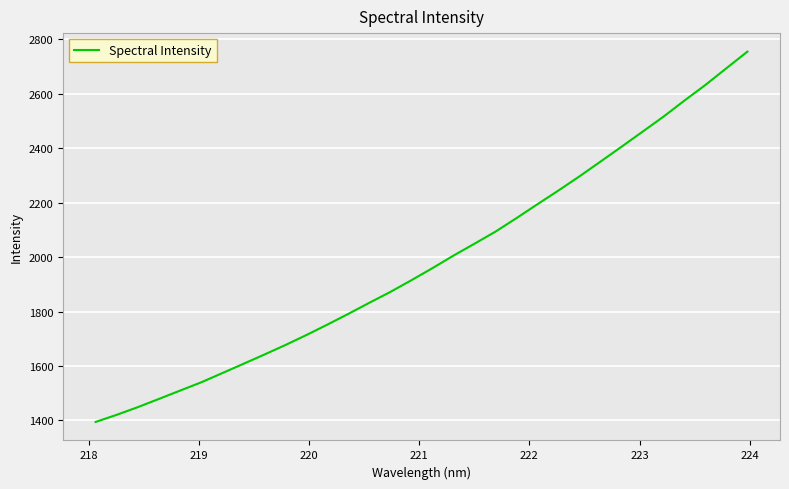

True or false: there are more than 2 points higher than both neighbors.

False